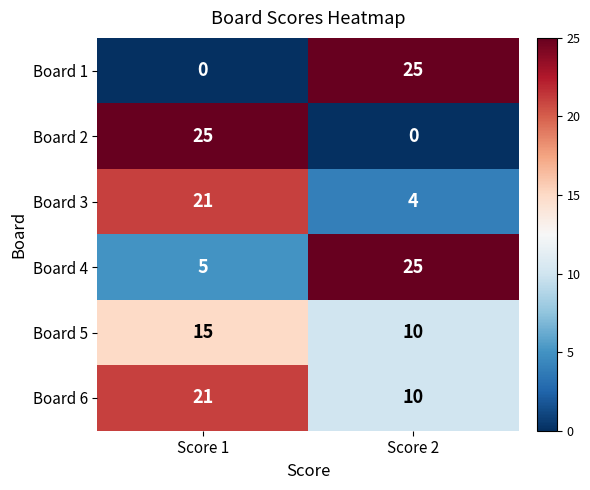

What is the total value across all series at Score 1?

87